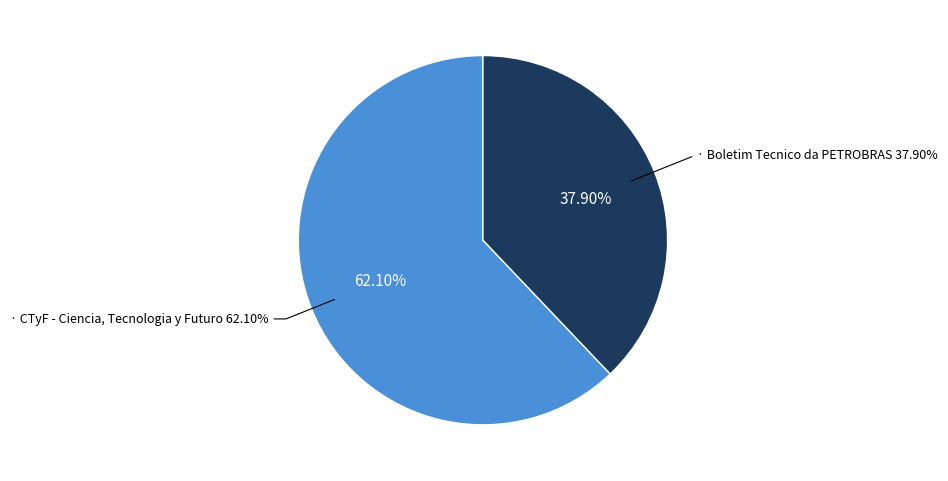

Combined, what portion of the pie is Boletim Tecnico da PETROBRAS and CTyF - Ciencia, Tecnologia y Futuro?

100.0%